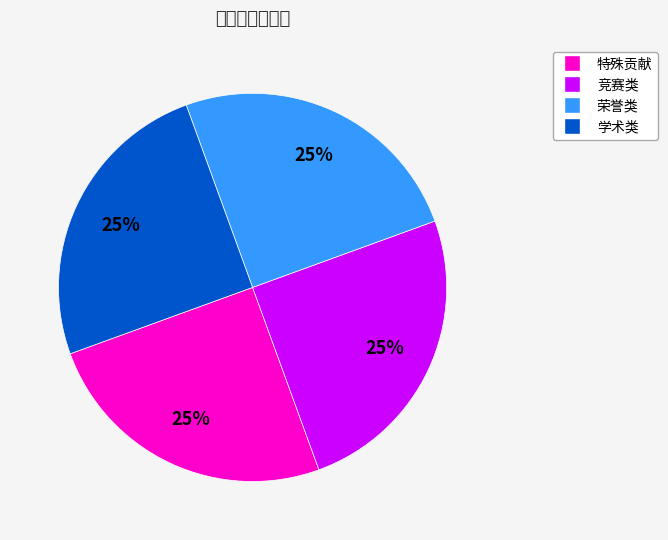

To the nearest percent, what is the average slice percentage?

25%